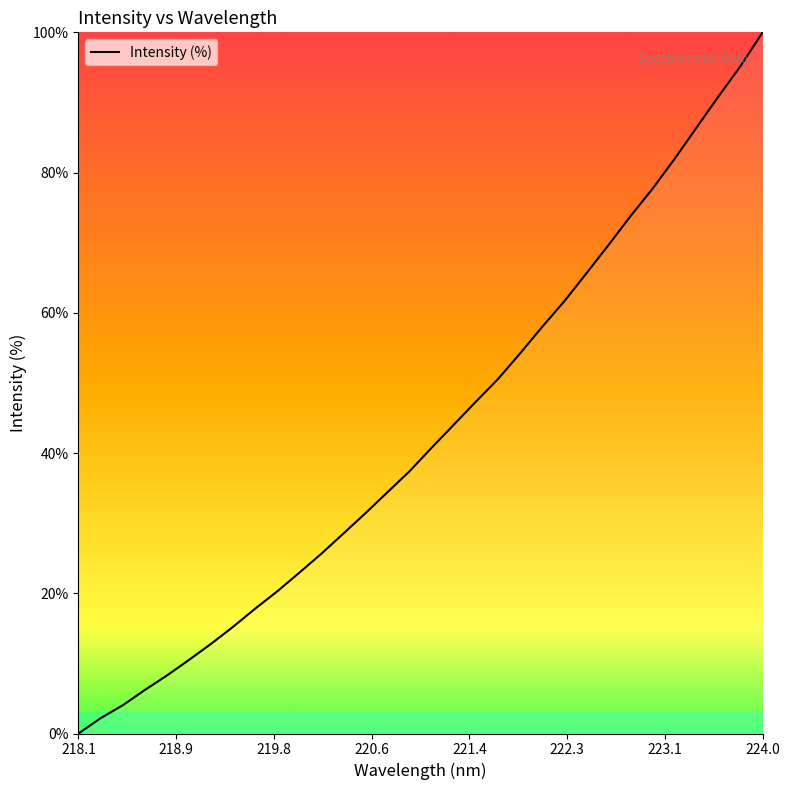

What is the difference between the maximum and minimum values?

100.0